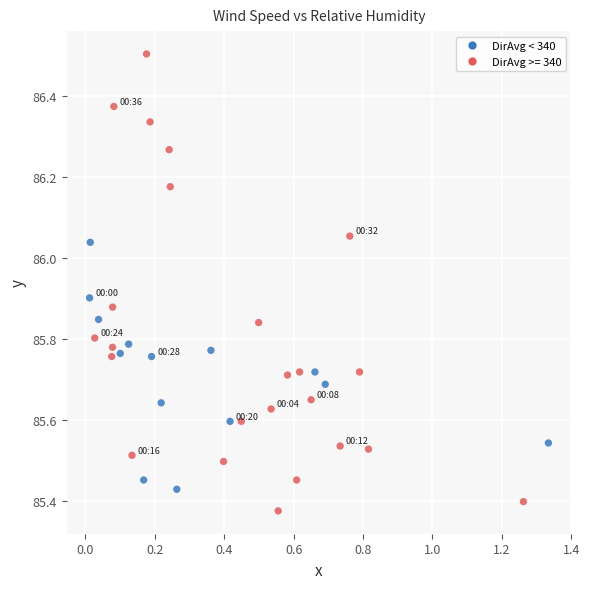

What is the range of X values (max minus min)?

1.3